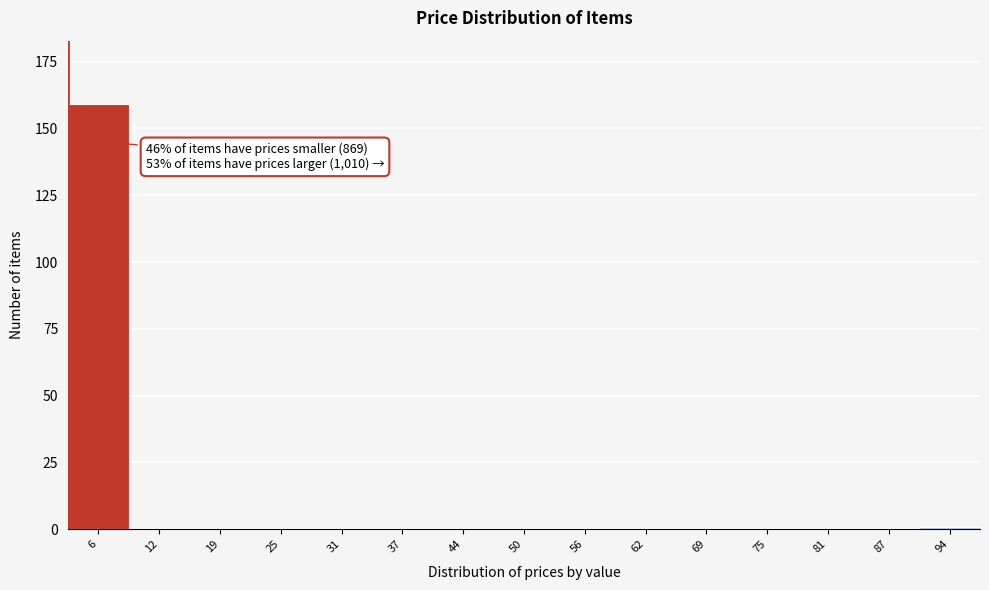

Reading left to right, list all the values displayed in this chart.

6=159	12=0	19=0	25=0	31=0	37=0	44=0	50=0	56=0	62=0	69=0	75=0	81=0	87=0	94=1